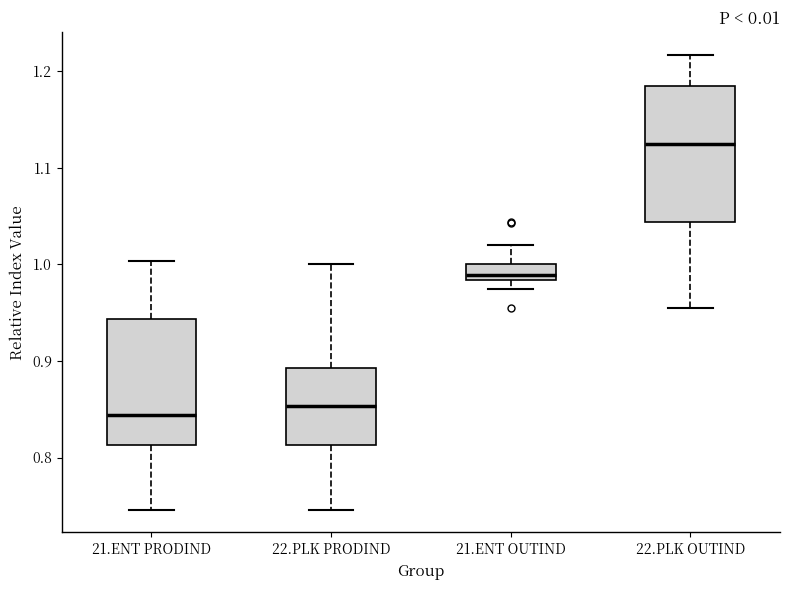

Reading left to right, read every box against the y-axis: the position of its median line, the range the box covers, and the ends of its whiskers. The values are not printed on the chart, so give them approximately, as read against the axis.

21.ENT PRODIND: median 0.84, box 0.81 to 0.94, whiskers 0.75 to 1.00
22.PLK PRODIND: median 0.85, box 0.81 to 0.89, whiskers 0.75 to 1.00
21.ENT OUTIND: median 0.99, box 0.98 to 1.00, whiskers 0.97 to 1.02
22.PLK OUTIND: median 1.12, box 1.04 to 1.18, whiskers 0.96 to 1.22